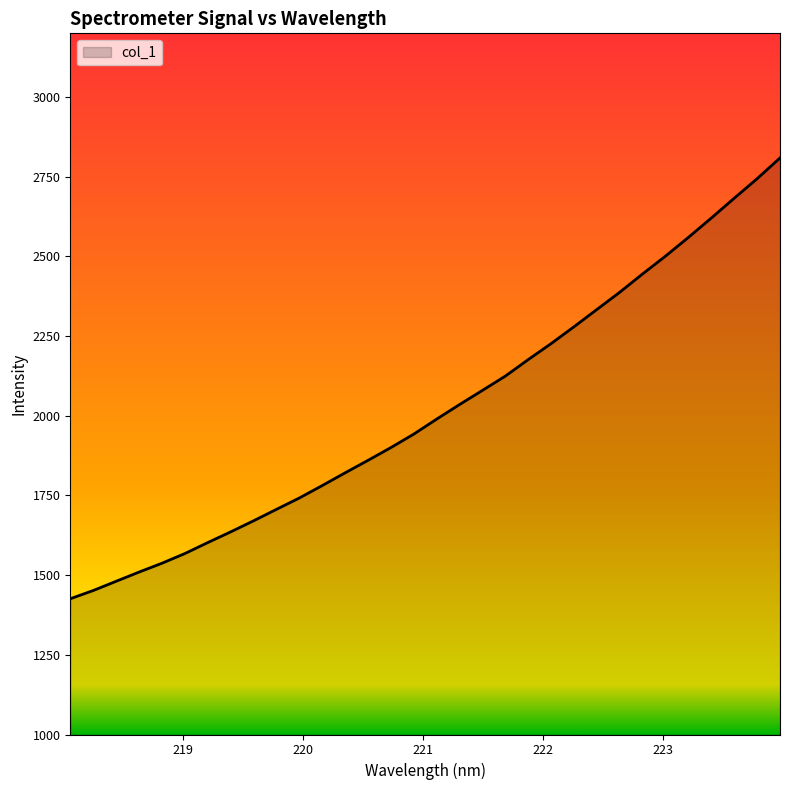

What is the difference between the maximum and minimum values?

1383.0